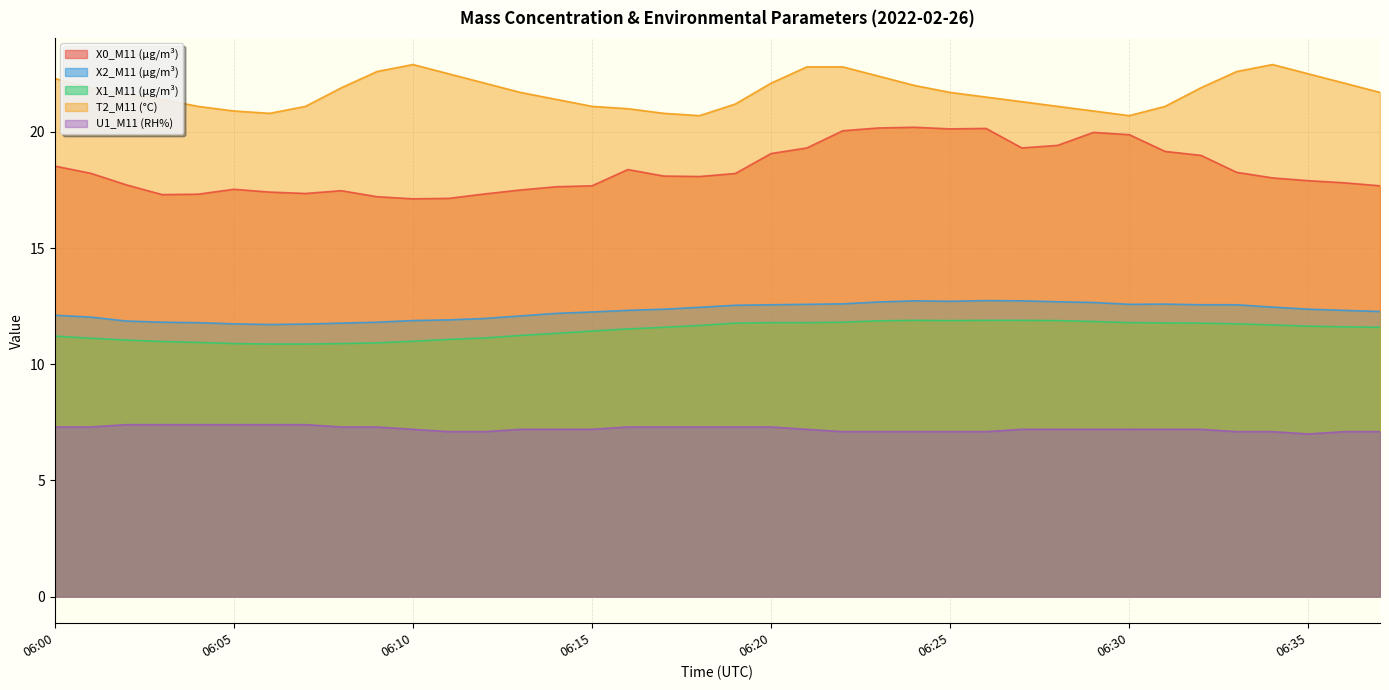

Reading right to left, extract all data points from this chart.

X0_M11 (μg/m³): 17.7	17.8	17.9	18.0	18.3	19.0	19.2	19.9	20.0	19.4	19.3	20.1	20.1	20.2	20.2	20.1	19.3	19.1	18.2	18.1	18.1	18.4	17.7	17.6	17.5	17.3	17.1	17.1	17.2	17.5	17.4	17.4	17.5	17.3	17.3	17.7	18.2	18.5
X2_M11 (μg/m³): 12.3	12.3	12.4	12.5	12.6	12.6	12.6	12.6	12.7	12.7	12.7	12.7	12.7	12.7	12.7	12.6	12.6	12.6	12.5	12.4	12.4	12.3	12.2	12.2	12.1	12.0	11.9	11.9	11.8	11.8	11.7	11.7	11.7	11.8	11.8	11.9	12.0	12.1
X1_M11 (μg/m³): 11.6	11.6	11.6	11.7	11.7	11.8	11.8	11.8	11.8	11.9	11.9	11.9	11.9	11.9	11.9	11.8	11.8	11.8	11.8	11.7	11.6	11.5	11.4	11.3	11.2	11.1	11.1	11.0	10.9	10.9	10.9	10.9	10.9	10.9	11.0	11.0	11.1	11.2
T2_M11 (°C): 21.7	22.1	22.5	22.9	22.6	21.9	21.1	20.7	20.9	21.1	21.3	21.5	21.7	22.0	22.4	22.8	22.8	22.1	21.2	20.7	20.8	21.0	21.1	21.4	21.7	22.1	22.5	22.9	22.6	21.9	21.1	20.8	20.9	21.1	21.4	21.6	21.9	22.3
U1_M11 (RH%): 7.1	7.1	7.0	7.1	7.1	7.2	7.2	7.2	7.2	7.2	7.2	7.1	7.1	7.1	7.1	7.1	7.2	7.3	7.3	7.3	7.3	7.3	7.2	7.2	7.2	7.1	7.1	7.2	7.3	7.3	7.4	7.4	7.4	7.4	7.4	7.4	7.3	7.3